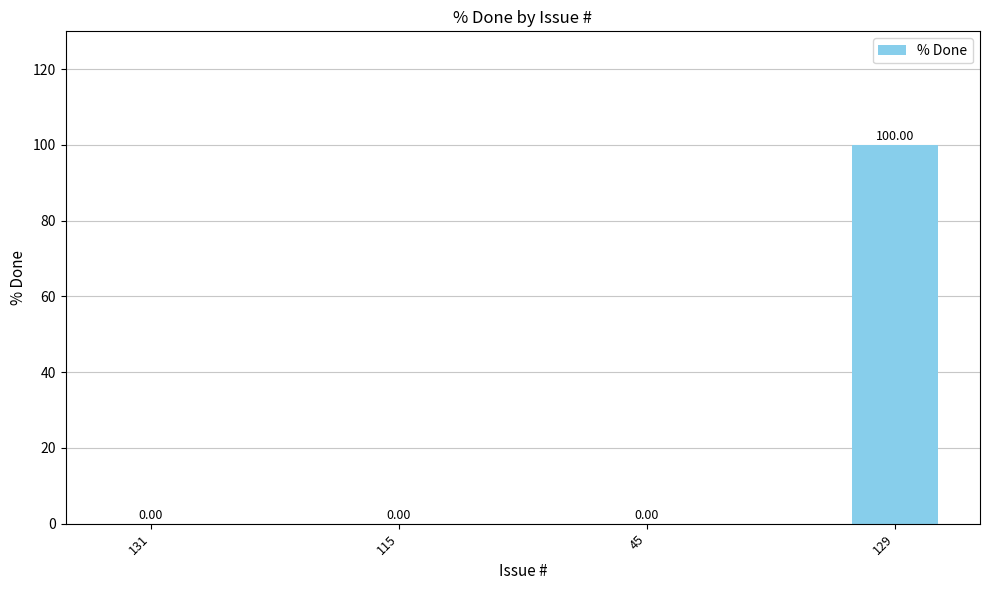

How many values exceed 0?

1